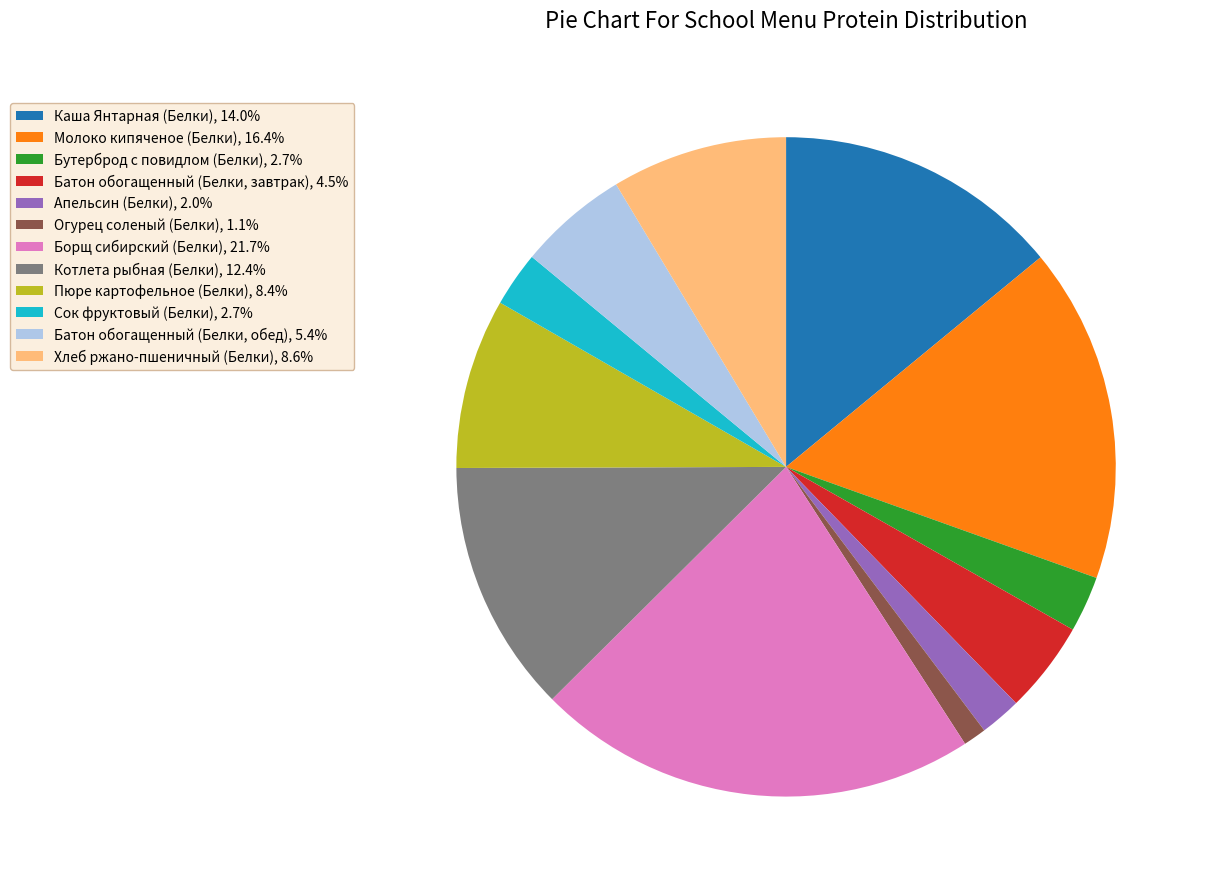

Is Борщ сибирский (Белки) the majority of the pie?

No